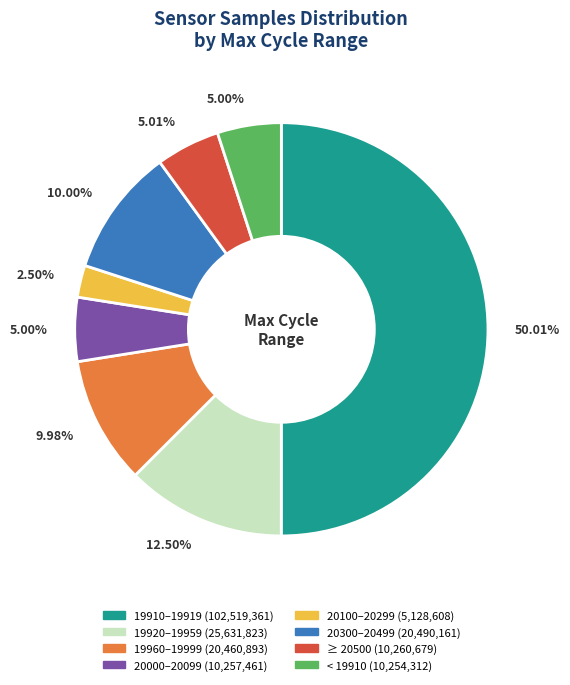

Count the number of slices in the pie.

8